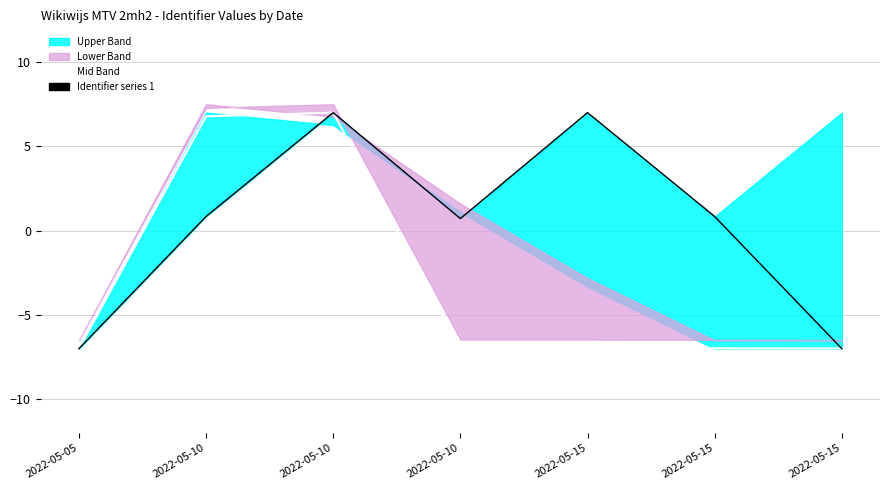

The Mid Band series shows -3.6 at 2022-05-15. True or false?

False